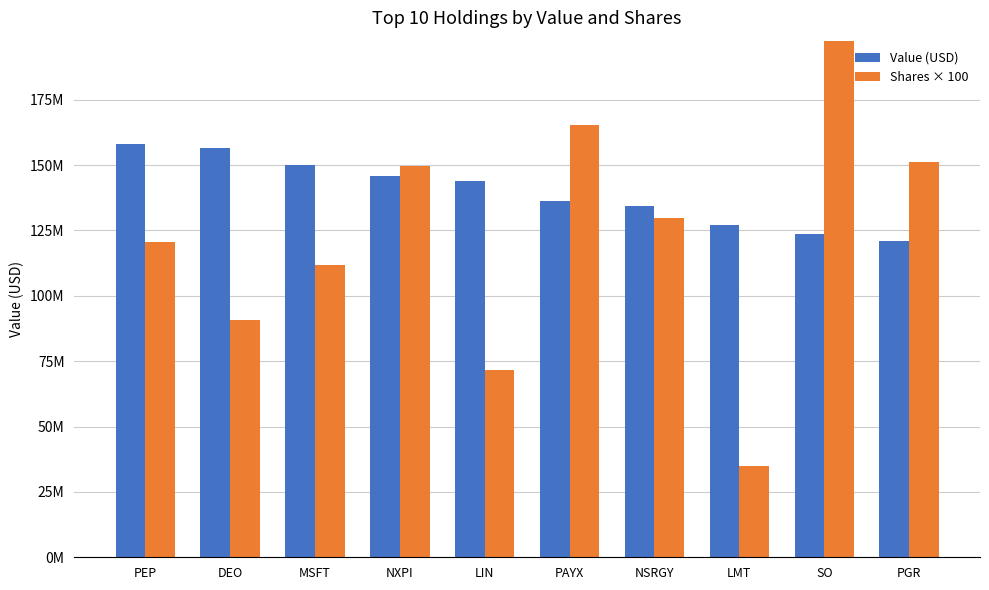

Which series has the widest spread of values?

Shares × 100